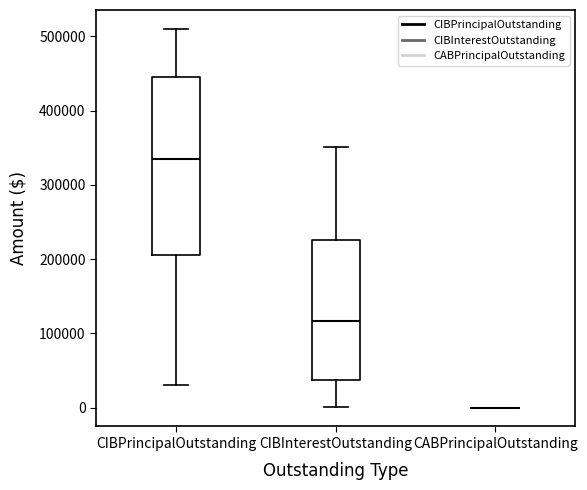

Reading left to right, read every box against the y-axis: the position of its median line, the range the box covers, and the ends of its whiskers. The values are not printed on the chart, so give them approximately, as read against the axis.

CIBPrincipalOutstanding: median 340000, box 210000 to 450000, whiskers 30000 to 510000
CIBInterestOutstanding: median 120000, box 40000 to 230000, whiskers 0 to 350000
CABPrincipalOutstanding: box collapsed to a line at 0, whiskers 0 to 0